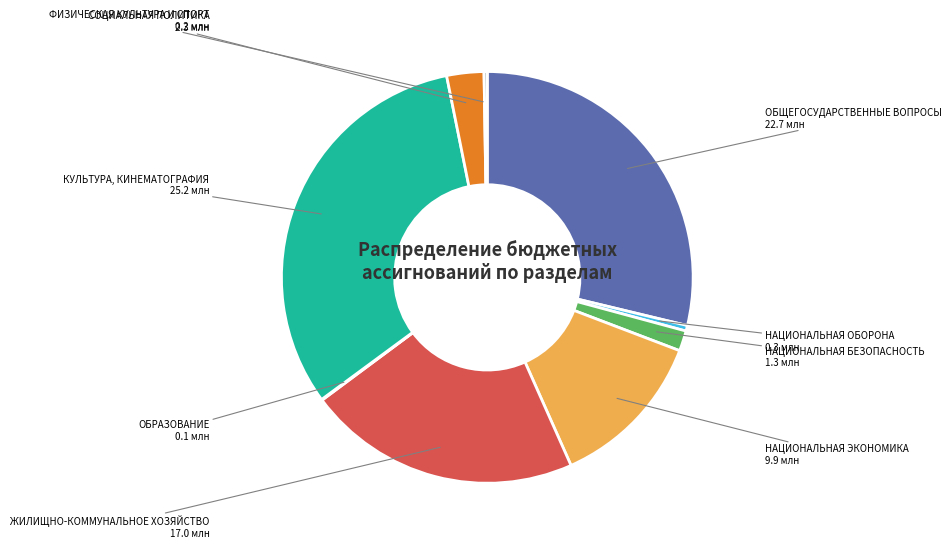

Is there a majority slice in this chart?

No